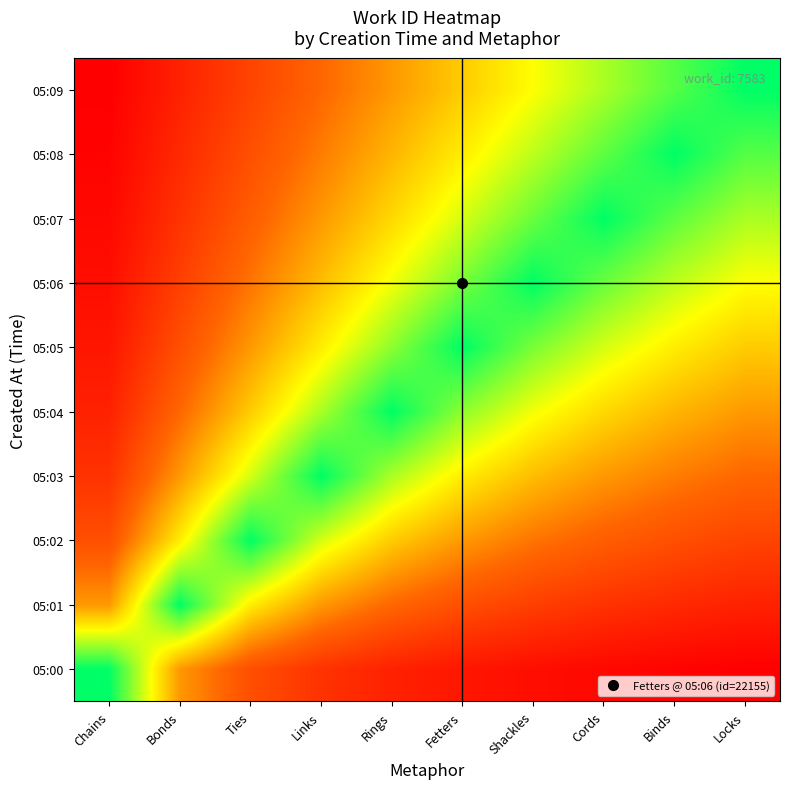

Reading left to right, what are all the values shown in this chart?

05:00: Chains=1.0	Bonds=0.5	Ties=0.3	Links=0.2	Rings=0.2	Fetters=0.2	Shackles=0.1	Cords=0.1	Binds=0.1	Locks=0.1
05:01: Chains=0.5	Bonds=1.0	Ties=0.7	Links=0.5	Rings=0.4	Fetters=0.3	Shackles=0.3	Cords=0.2	Binds=0.2	Locks=0.2
05:02: Chains=0.3	Bonds=0.7	Ties=1.0	Links=0.8	Rings=0.6	Fetters=0.5	Shackles=0.4	Cords=0.4	Binds=0.3	Locks=0.3
05:03: Chains=0.2	Bonds=0.5	Ties=0.8	Links=1.0	Rings=0.8	Fetters=0.7	Shackles=0.6	Cords=0.5	Binds=0.4	Locks=0.4
05:04: Chains=0.2	Bonds=0.4	Ties=0.6	Links=0.8	Rings=1.0	Fetters=0.8	Shackles=0.7	Cords=0.6	Binds=0.6	Locks=0.5
05:05: Chains=0.2	Bonds=0.3	Ties=0.5	Links=0.7	Rings=0.8	Fetters=1.0	Shackles=0.9	Cords=0.8	Binds=0.7	Locks=0.6
05:06: Chains=0.1	Bonds=0.3	Ties=0.4	Links=0.6	Rings=0.7	Fetters=0.9	Shackles=1.0	Cords=0.9	Binds=0.8	Locks=0.7
05:07: Chains=0.1	Bonds=0.2	Ties=0.4	Links=0.5	Rings=0.6	Fetters=0.8	Shackles=0.9	Cords=1.0	Binds=0.9	Locks=0.8
05:08: Chains=0.1	Bonds=0.2	Ties=0.3	Links=0.4	Rings=0.6	Fetters=0.7	Shackles=0.8	Cords=0.9	Binds=1.0	Locks=0.9
05:09: Chains=0.1	Bonds=0.2	Ties=0.3	Links=0.4	Rings=0.5	Fetters=0.6	Shackles=0.7	Cords=0.8	Binds=0.9	Locks=1.0